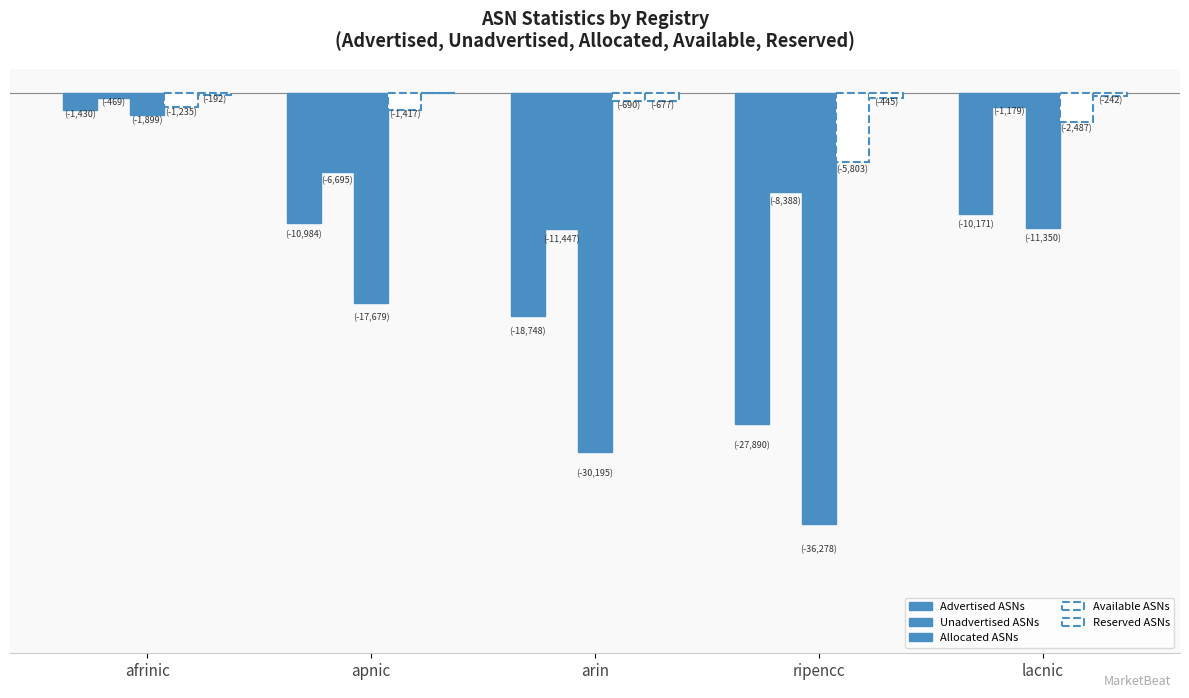

Reading right to left, list all the values displayed in this chart.

Advertised ASNs: lacnic=-10171	ripencc=-27890	arin=-18748	apnic=-10984	afrinic=-1430
Unadvertised ASNs: lacnic=-1179	ripencc=-8388	arin=-11447	apnic=-6695	afrinic=-469
Allocated ASNs: lacnic=-11350	ripencc=-36278	arin=-30195	apnic=-17679	afrinic=-1899
Available ASNs: lacnic=-2487	ripencc=-5803	arin=-690	apnic=-1417	afrinic=-1235
Reserved ASNs: lacnic=-242	ripencc=-445	arin=-677	apnic=0	afrinic=-192